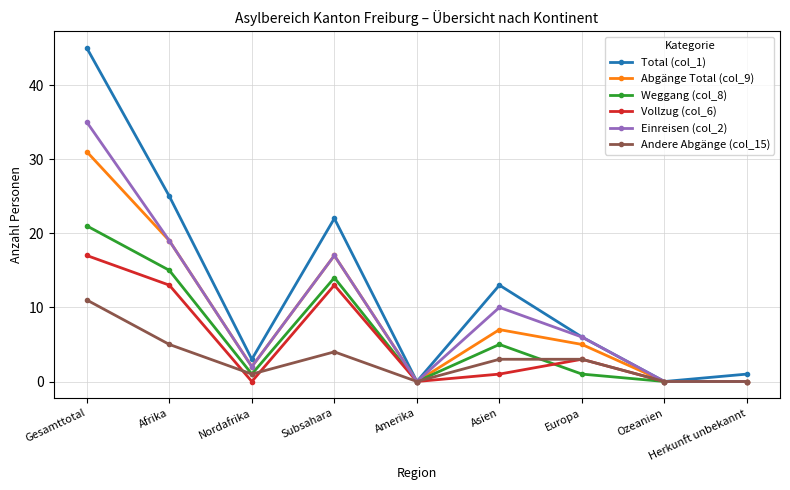

Where is the first local minimum for Total (col_1)?

Nordafrika